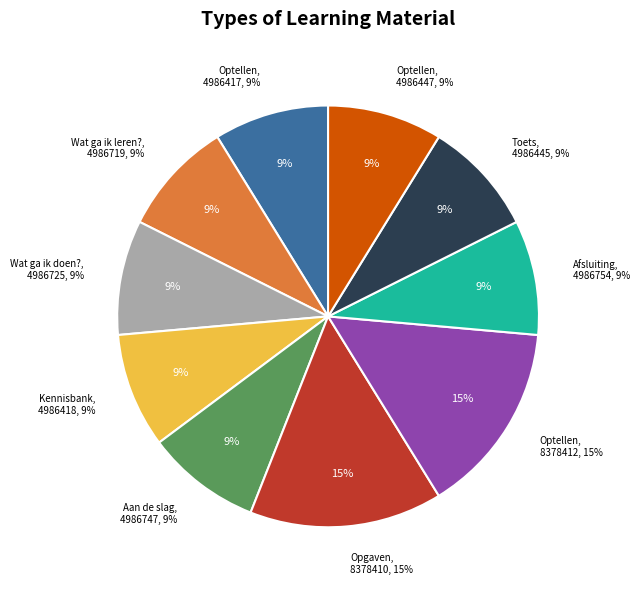

To the nearest percent, what portion does Wat ga ik doen? represent?

9%